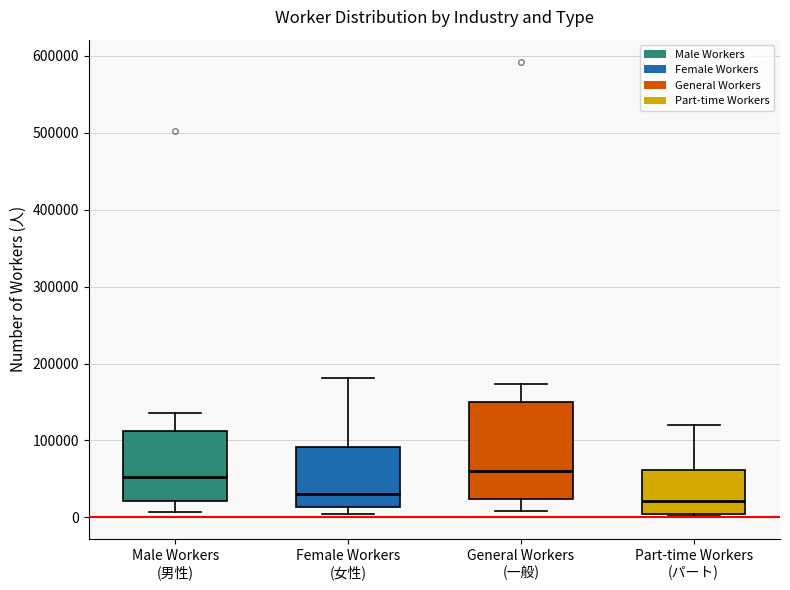

Comparing the boxes themselves (not the whiskers), which one is the tallest?

General Workers (一般)